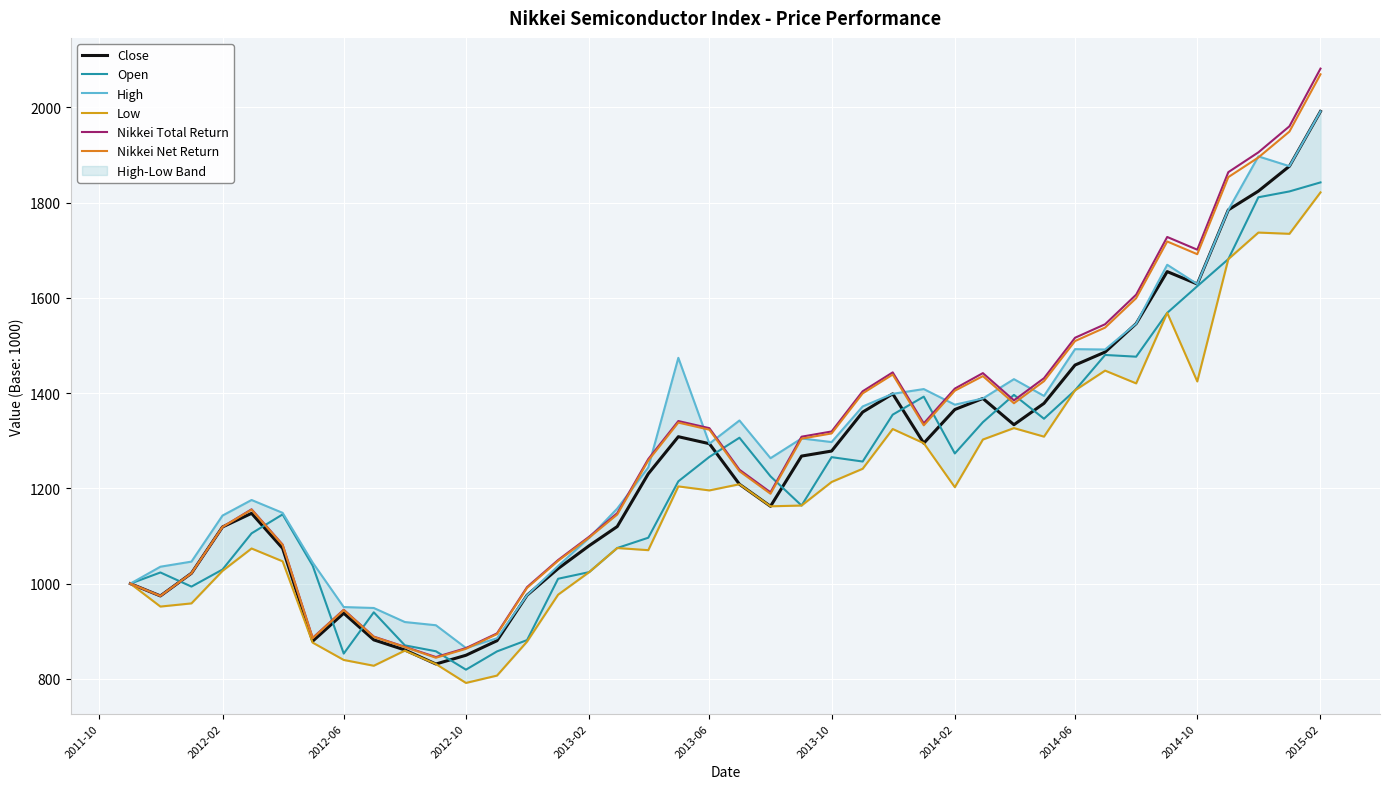

Which category has the lowest value in the Open series?

2012-10